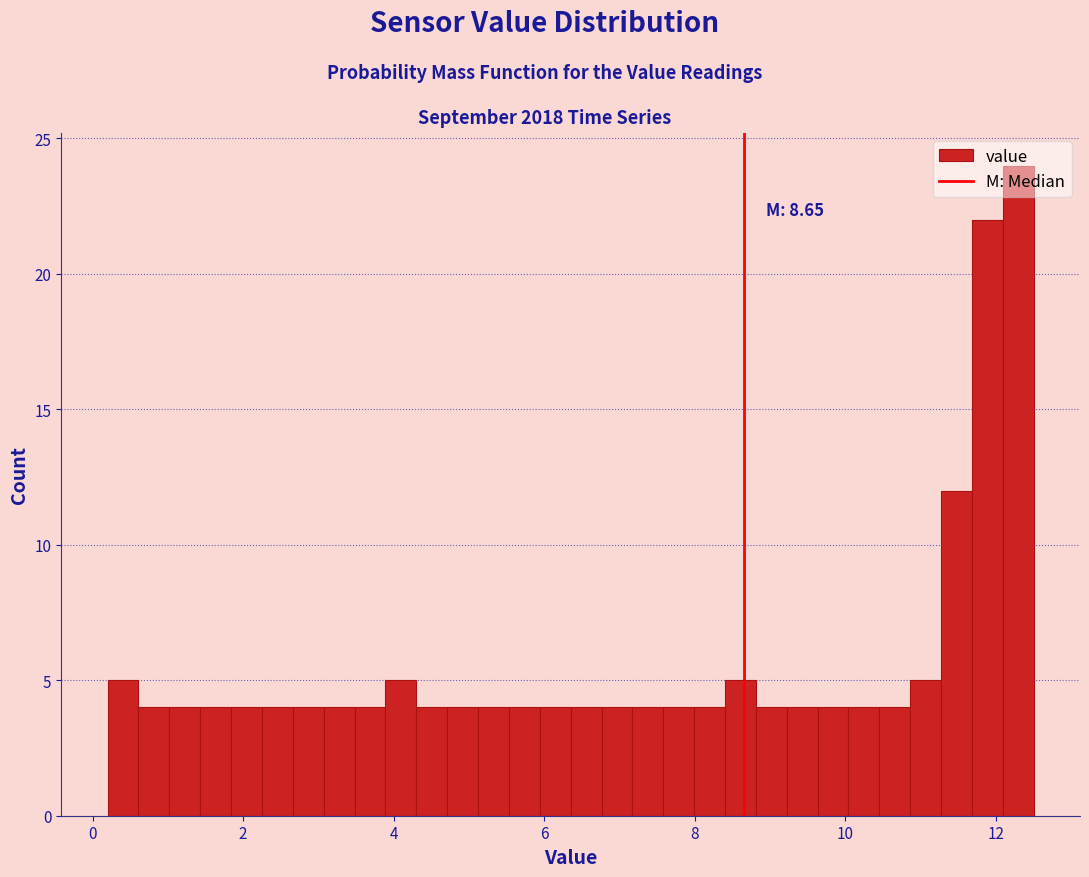

Around what value on the x-axis is the tallest bar? Give the approximate position of its centre, as read against the axis.

12.2